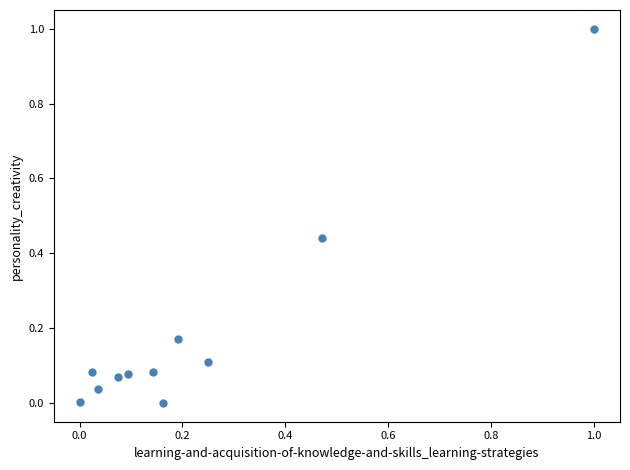

What is the range of Y values (max minus min)?

1.0